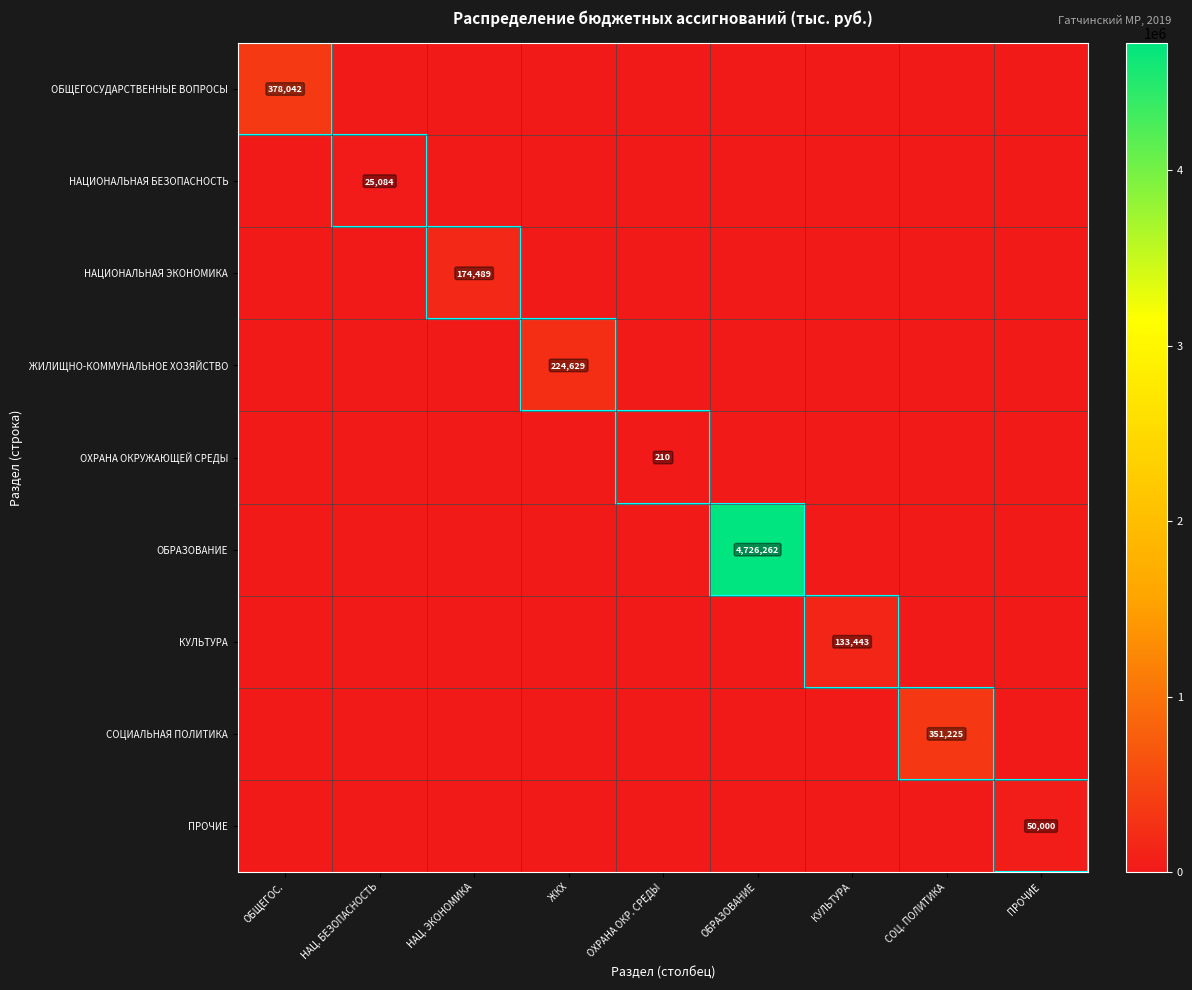

The КУЛЬТУРА series shows 133443 at КУЛЬТУРА. True or false?

True